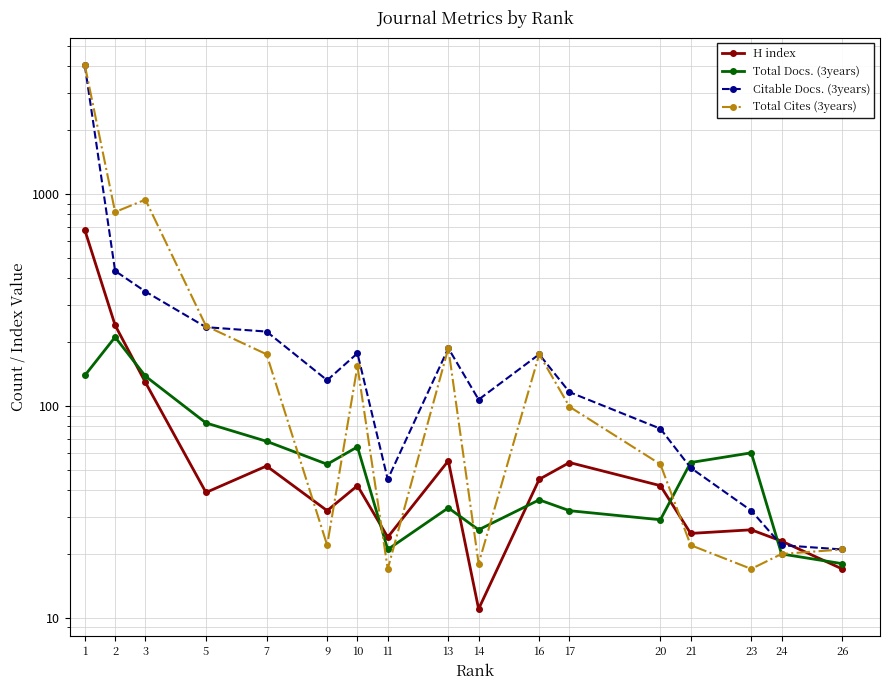

Does the chart display data point markers on the line(s)?

Yes